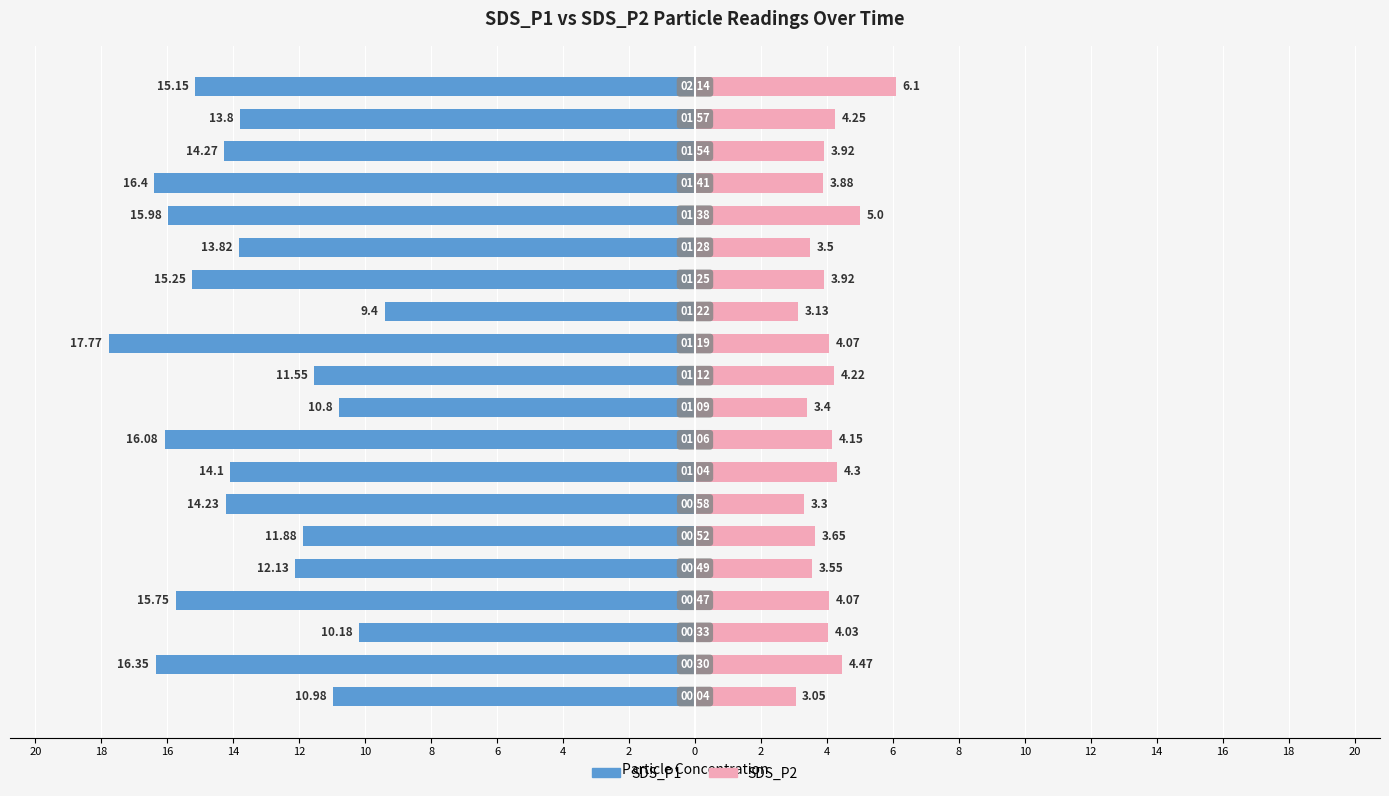

Which has a higher value, 2 or 12?

12